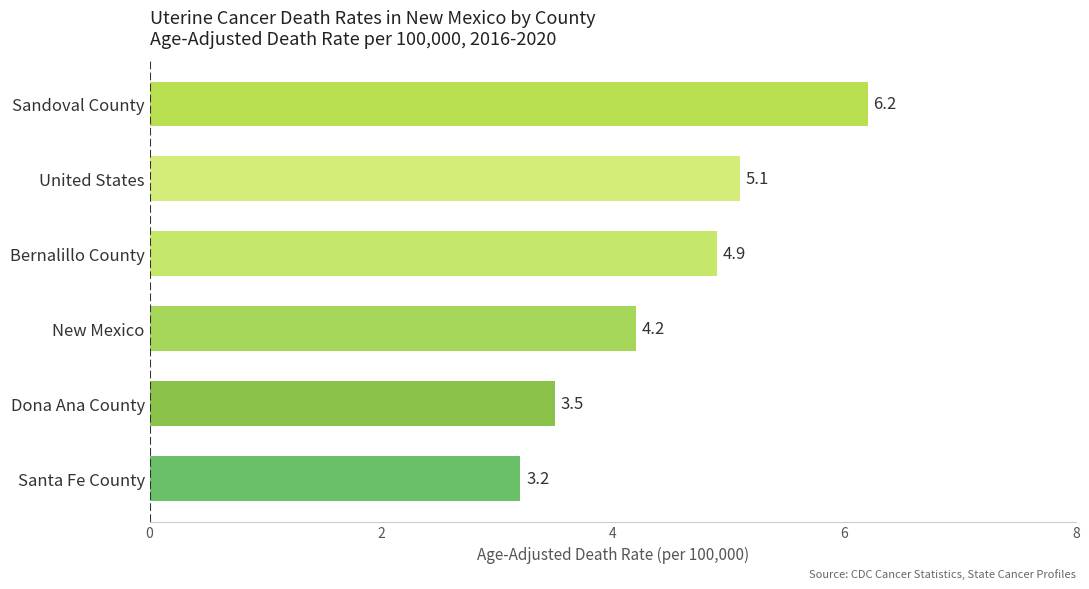

Rank the categories by value from lowest to highest.

Santa Fe County, Dona Ana County, New Mexico, Bernalillo County, United States, Sandoval County